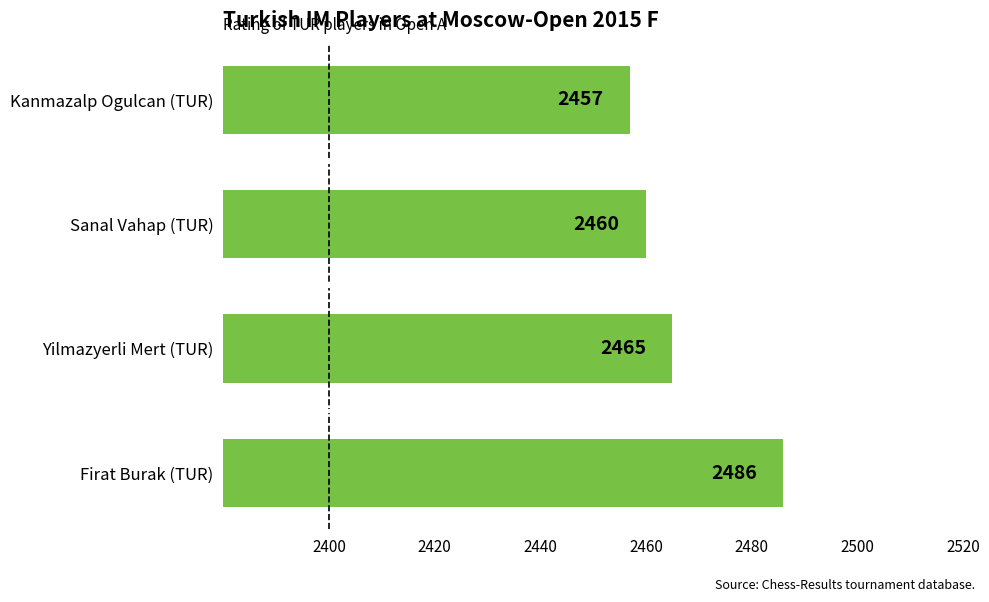

How many series are shown in this chart?

1